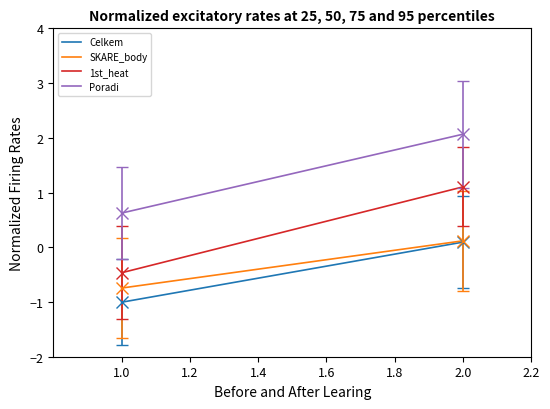

What is the value of the 1st_heat point at the 2nd from the left?

1.1